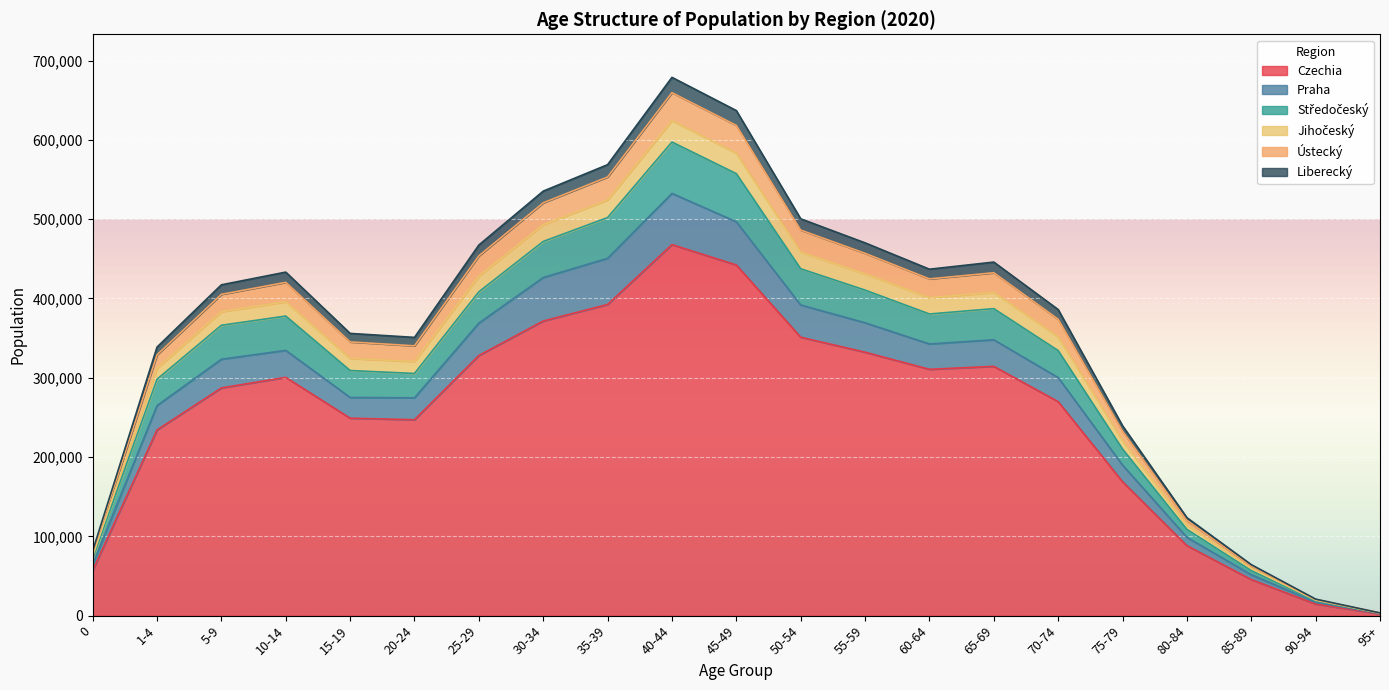

Which category has the highest value in the Czechia series?

40-44